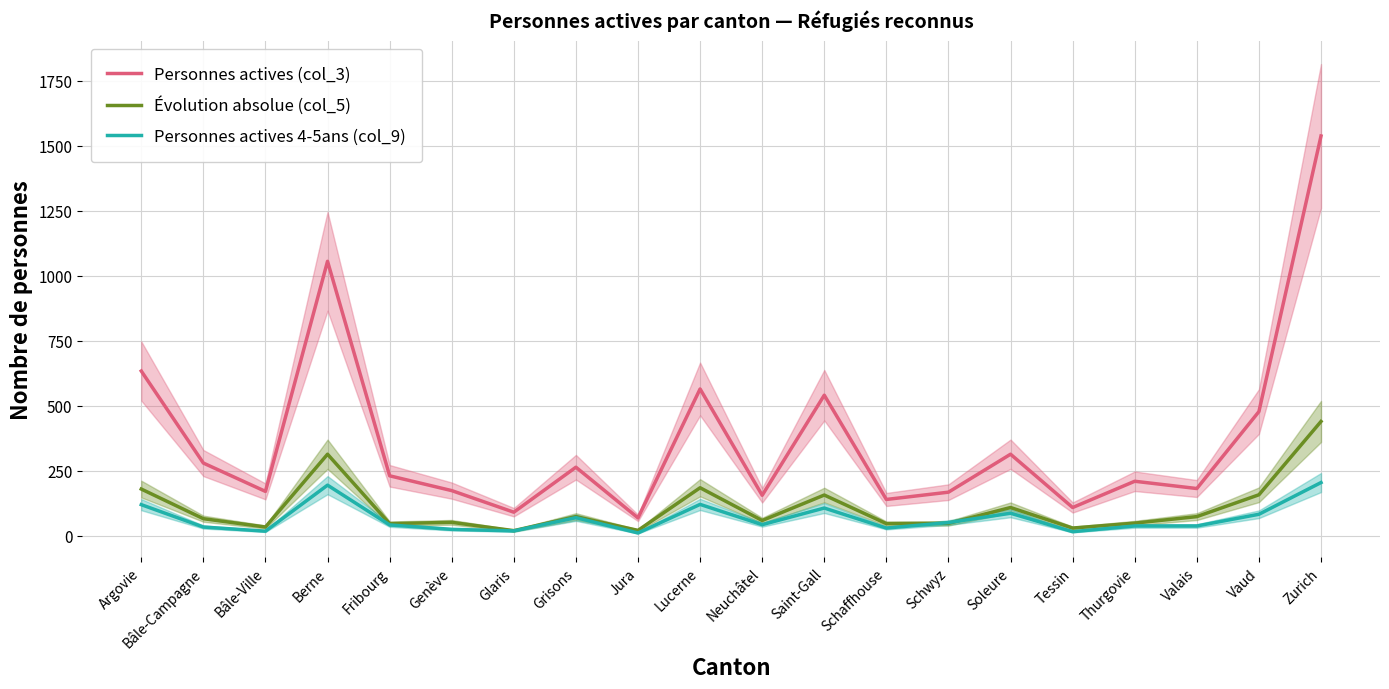

At which category is the sum across all series the highest?

Zurich